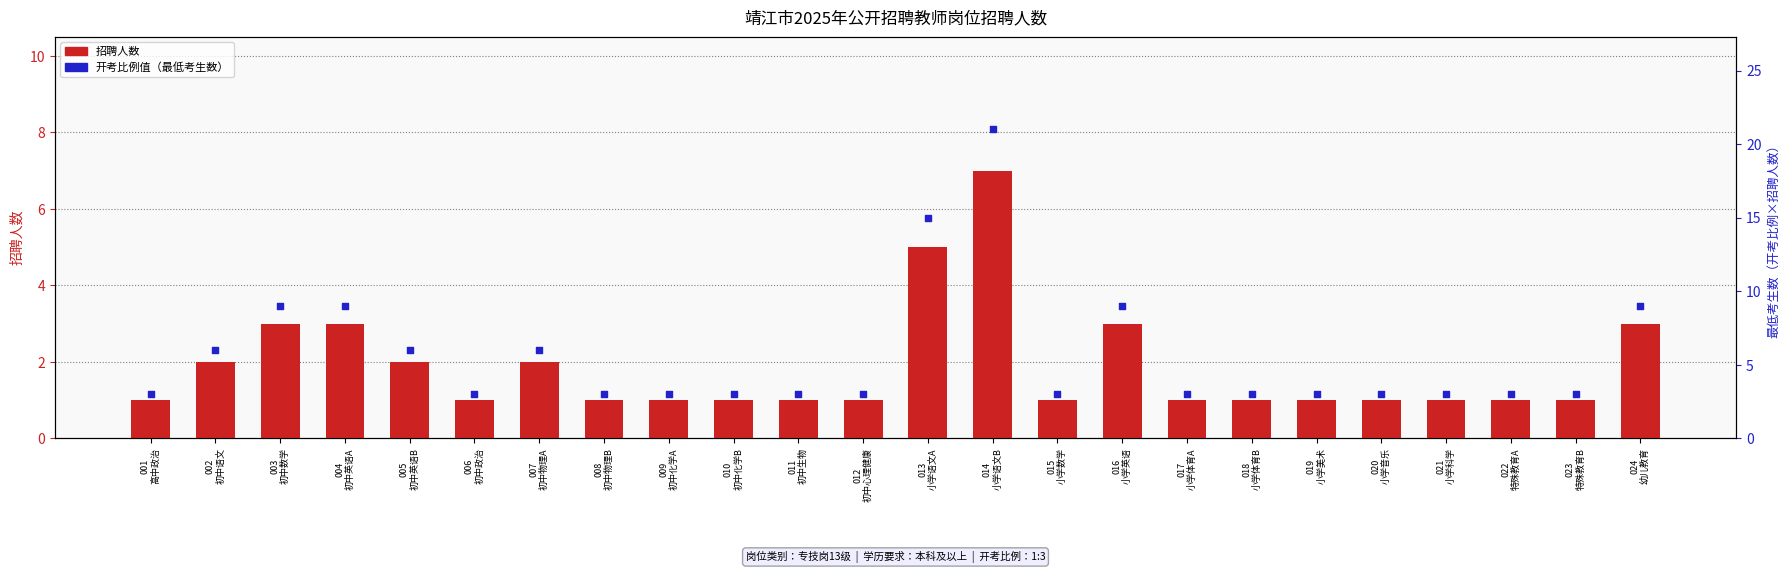

Which series contains the highest Y value?

开考比例值（最低考生数）